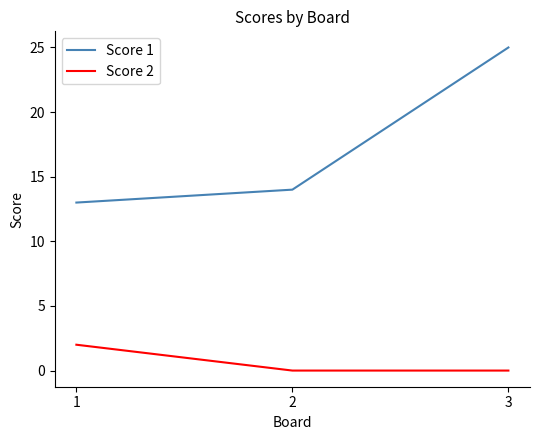

What is the minimum value for Score 1?

13